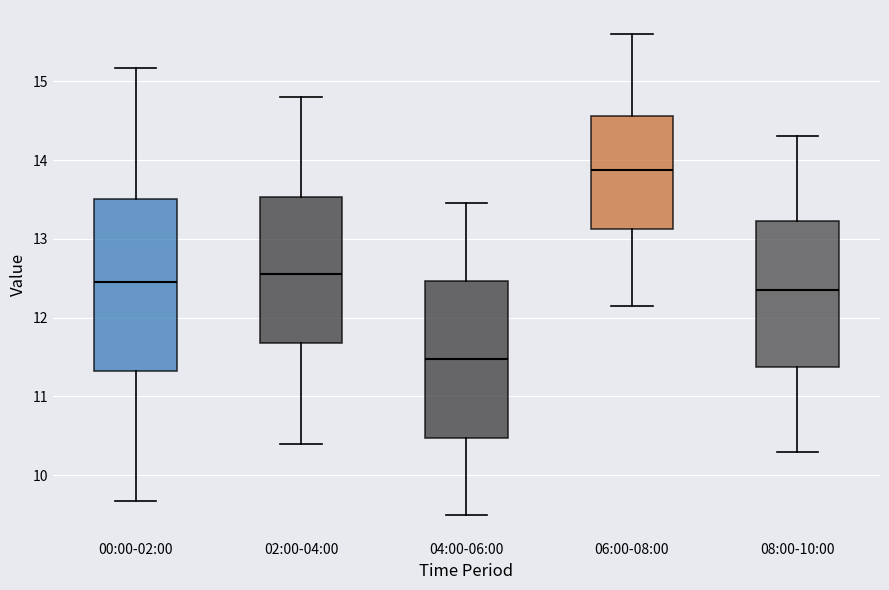

Reading left to right, transcribe this box plot: for each box, give where its median line is, the range the box spans, and where its two whiskers end, as read against the y-axis. The values are not printed on the chart, so give them approximately, as read against the axis.

00:00-02:00: median 12.5, box 11.3 to 13.5, whiskers 9.7 to 15.2
02:00-04:00: median 12.6, box 11.7 to 13.5, whiskers 10.4 to 14.8
04:00-06:00: median 11.5, box 10.5 to 12.5, whiskers 9.5 to 13.5
06:00-08:00: median 13.9, box 13.1 to 14.6, whiskers 12.2 to 15.6
08:00-10:00: median 12.4, box 11.4 to 13.2, whiskers 10.3 to 14.3